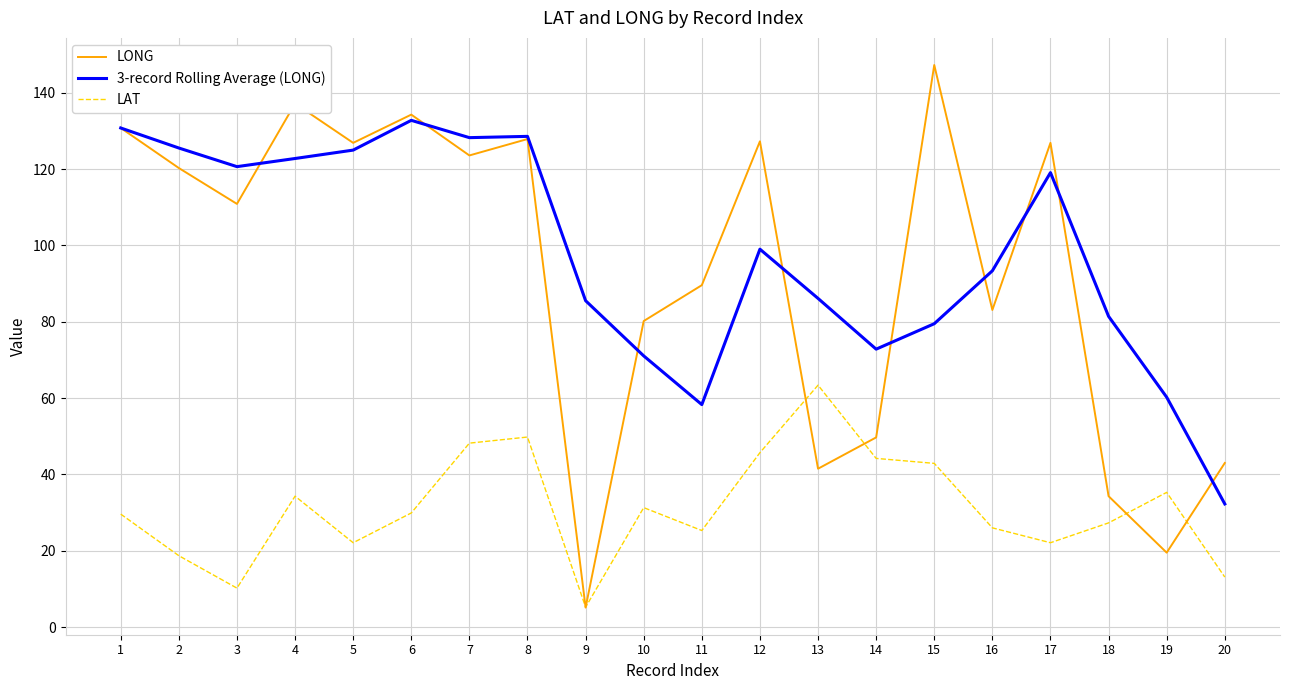

Rank the series at 3 from lowest to highest value.

LAT, LONG, 3-record Rolling Average (LONG)